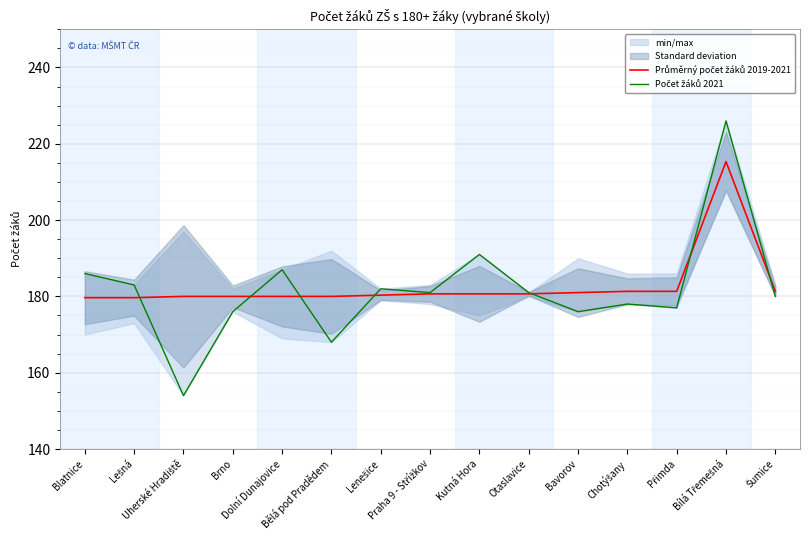

Which has a higher value, Uherské Hradiště or Lenešice?

Lenešice